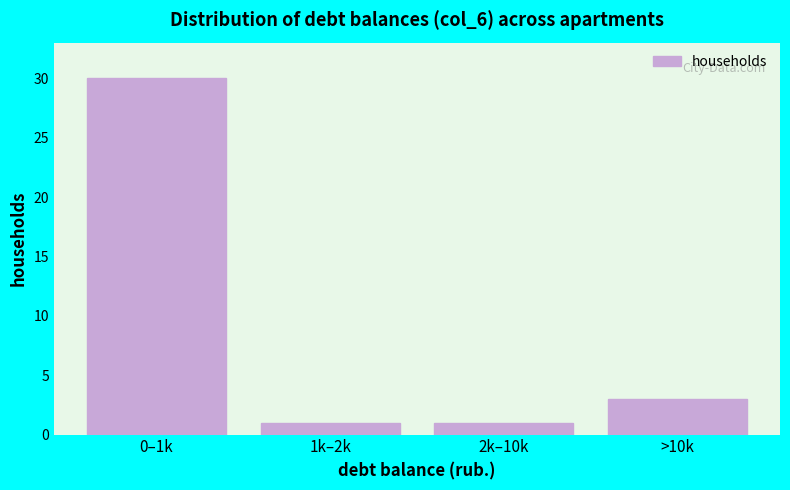

Reading left to right, transcribe all the data shown in this chart.

0–1k=30	1k–2k=1	2k–10k=1	>10k=3